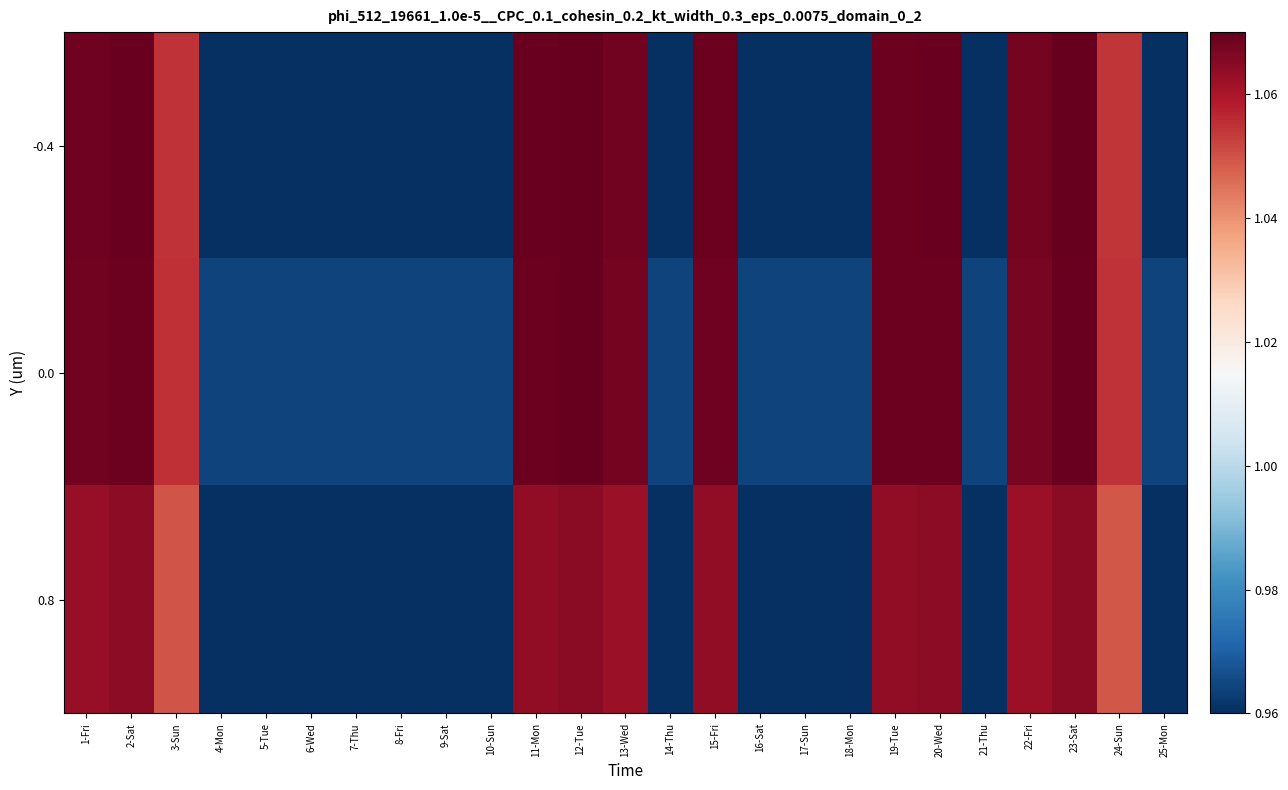

Which category has the lowest value across all series?

4-Mon